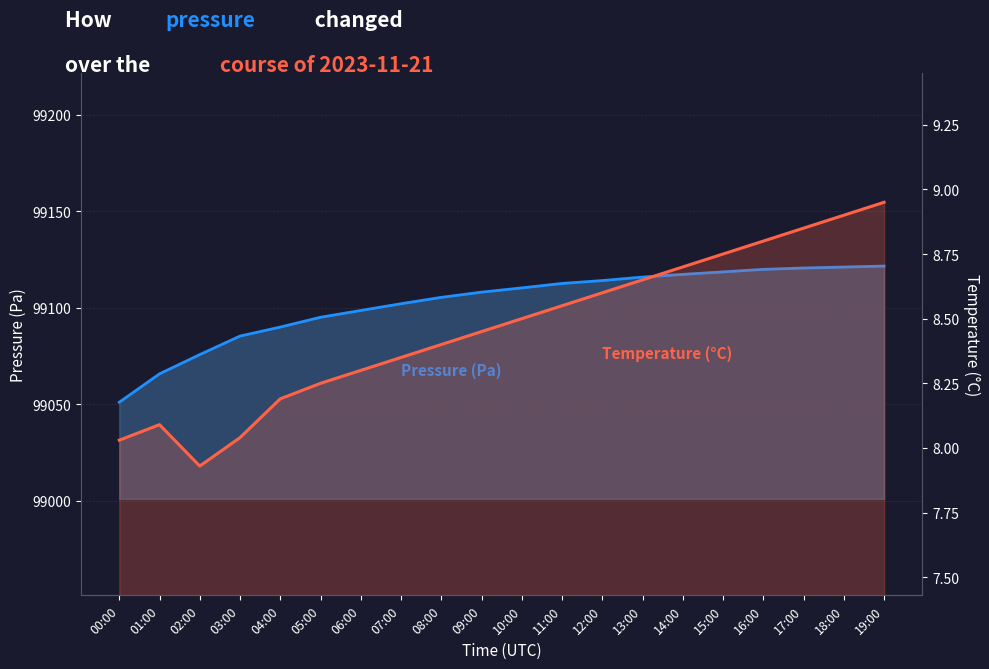

What is the sum of all Temperature (°C) values?

169.3